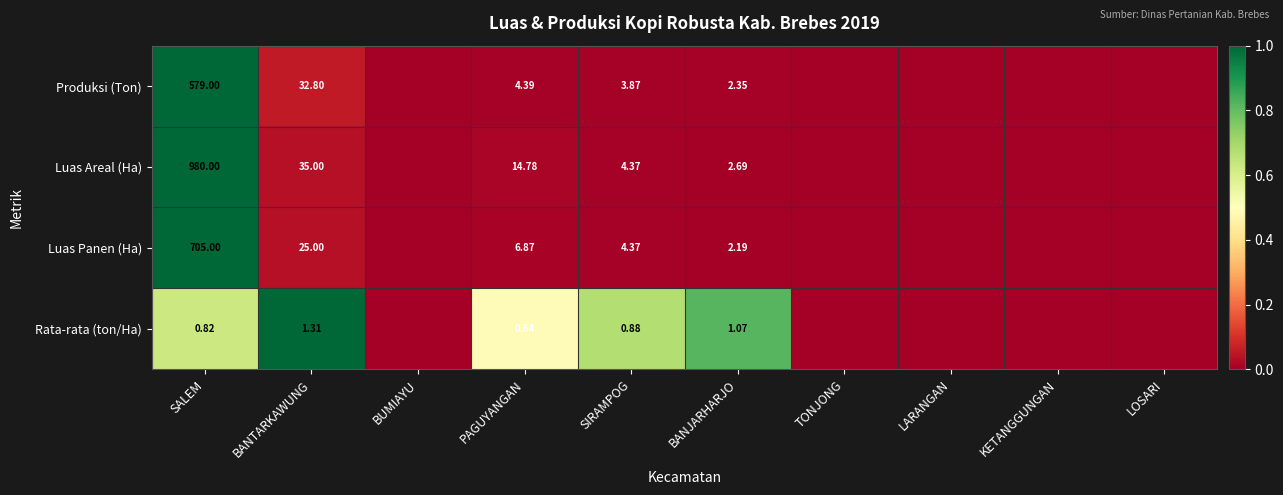

Rank the series at SALEM from highest to lowest value.

Luas Areal (Ha), Luas Panen (Ha), Produksi (Ton), Rata-rata (ton/Ha)